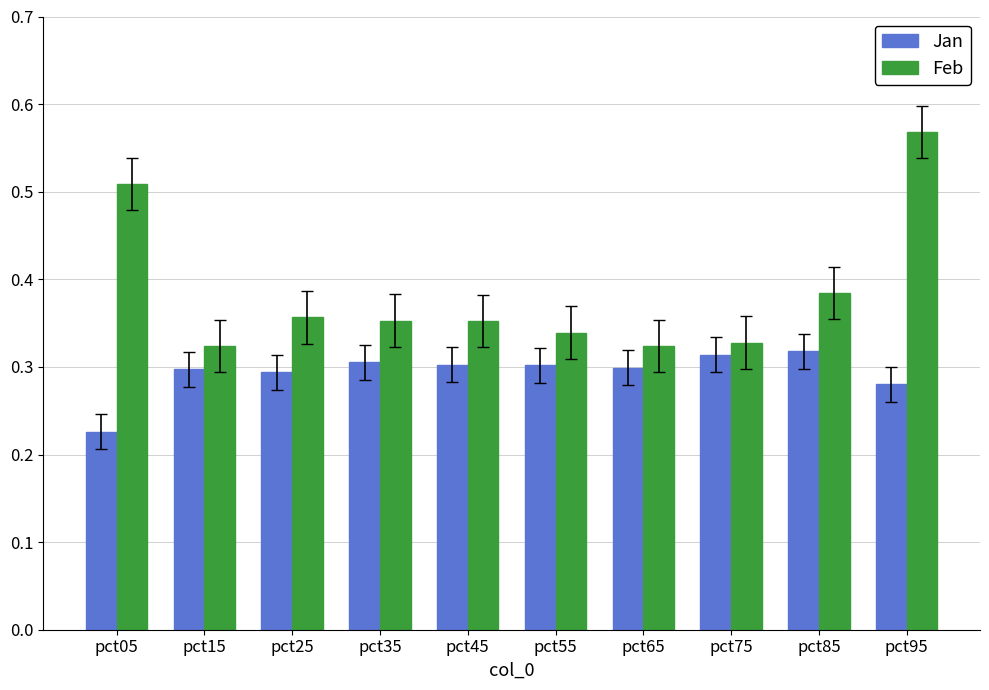

Are the bars grouped side by side (vs. stacked)?

Yes